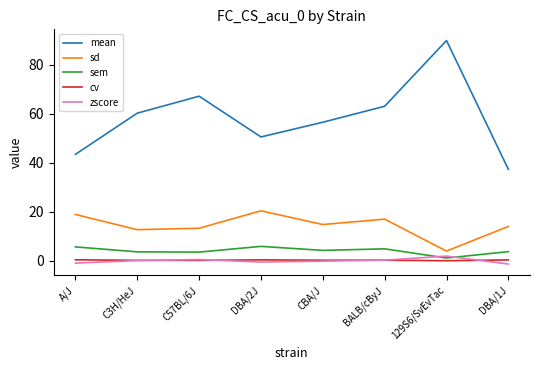

True or false: mean and cv intersect in this chart.

False